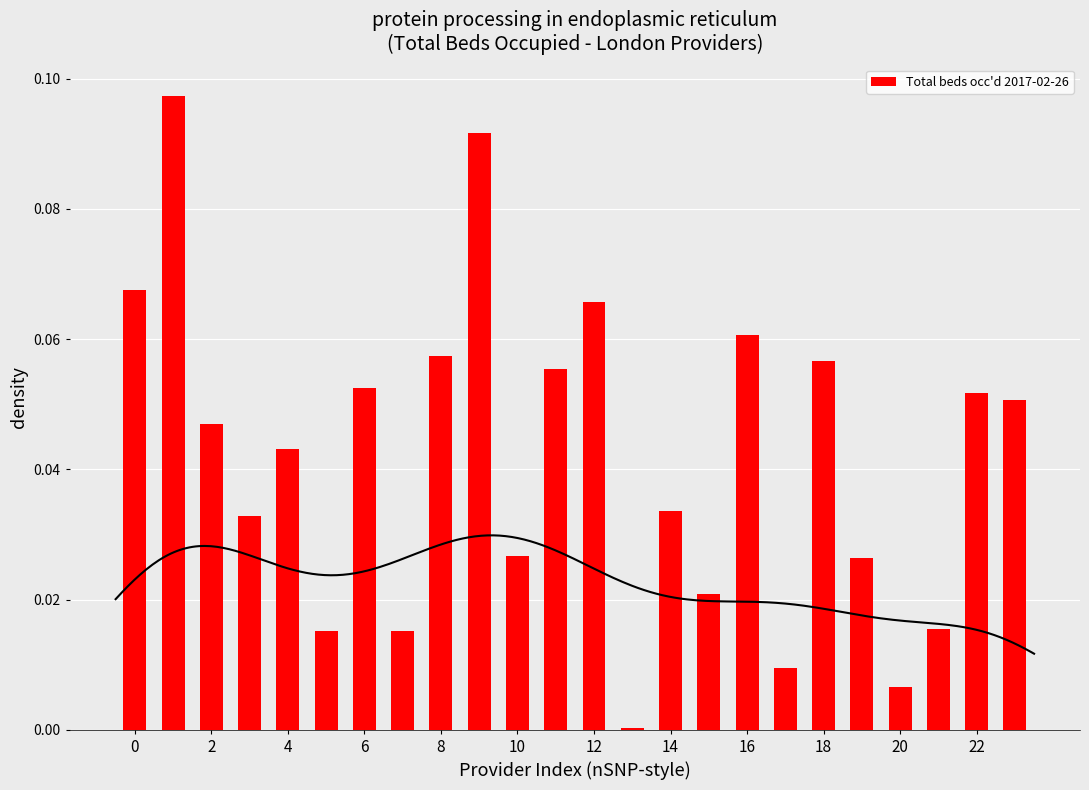

True or false: Total beds occ'd 2017-02-26 has a value of 0.0 at 16.

False